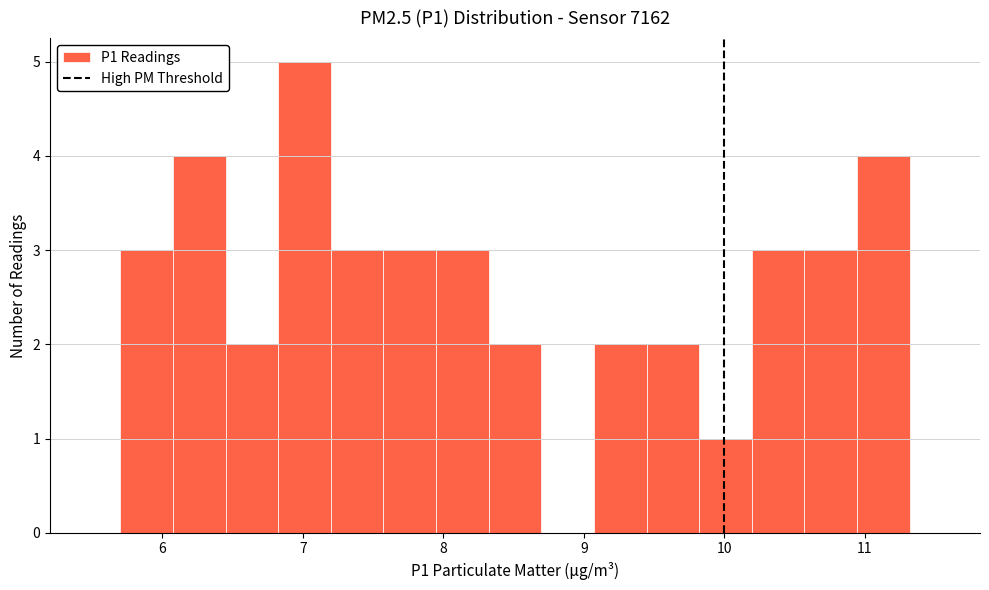

Around what value on the x-axis is the tallest bar? Give the approximate position of its centre, as read against the axis.

7.0